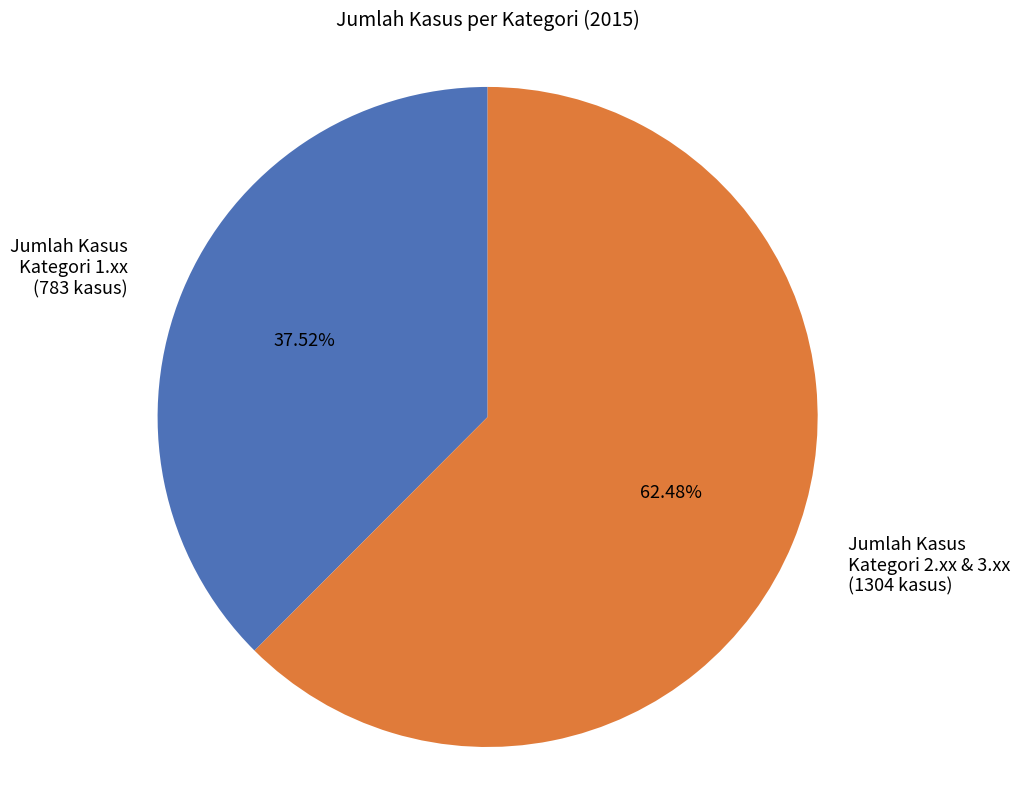

Is Jumlah Kasus Kategori 1.xx (783 kasus) the majority of the pie?

No